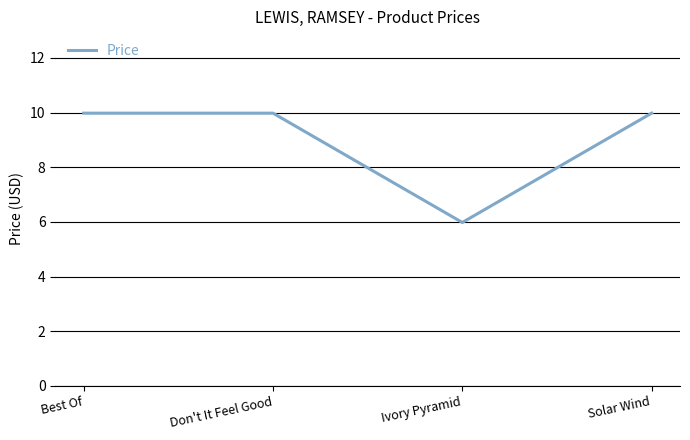

What is the difference between the maximum and minimum values?

4.0